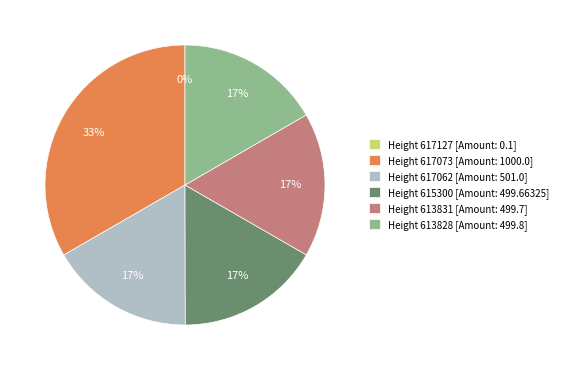

Which category has the biggest portion of the pie?

Height 617073 [Amount: 1000.0]